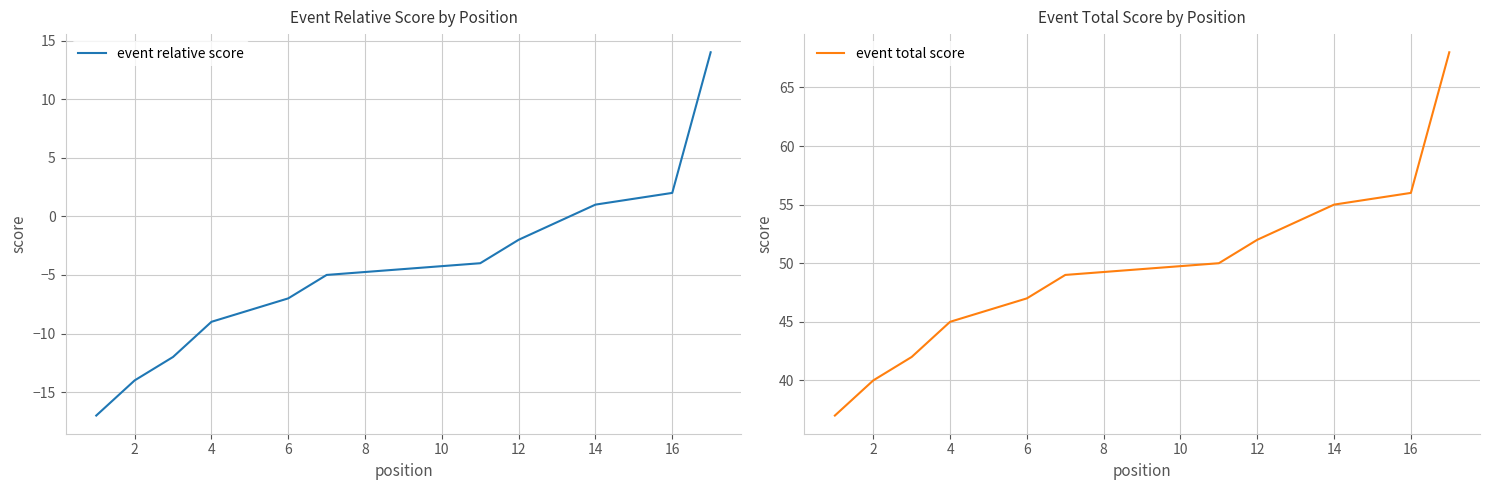

What is the difference between the maximum and minimum values in the event total score series?

31